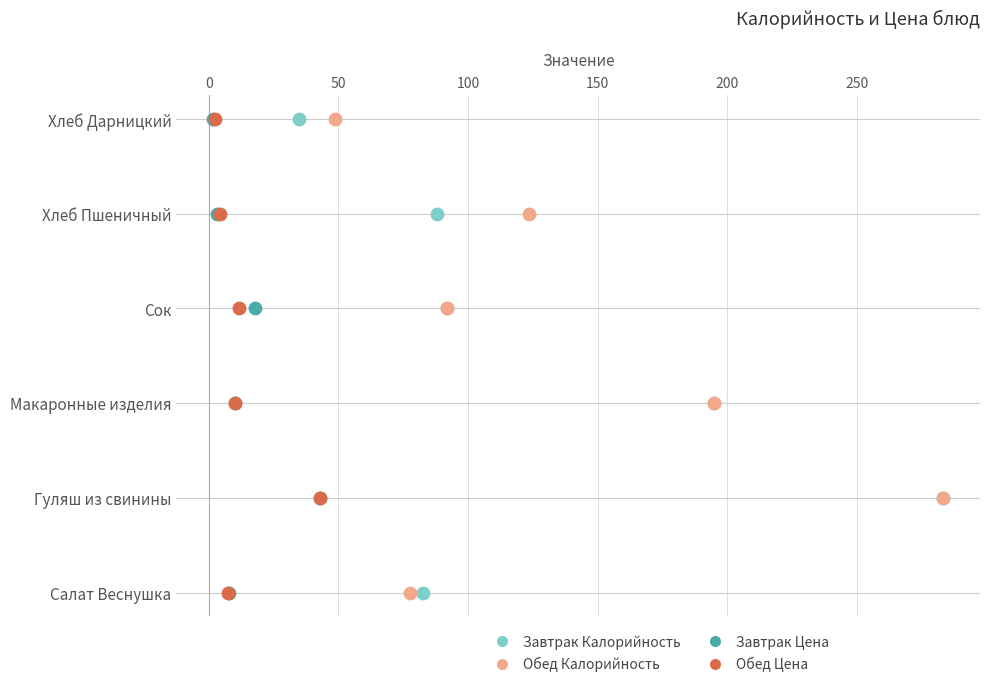

What are all the series names shown in the legend?

Завтрак Калорийность, Обед Калорийность, Завтрак Цена, Обед Цена